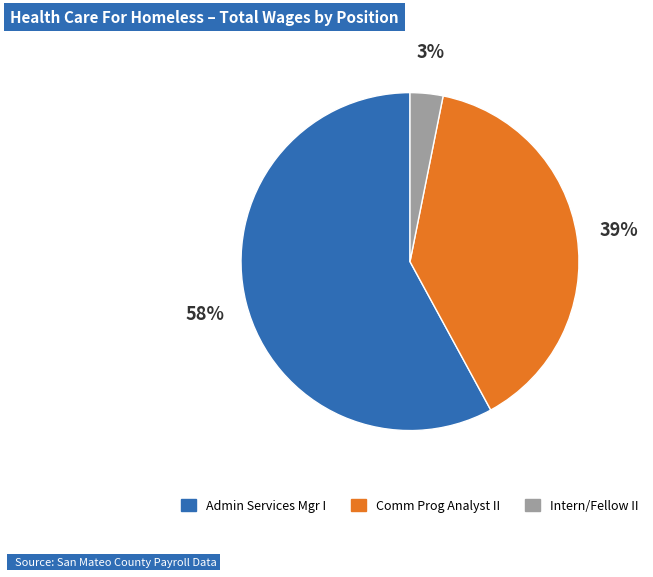

Does any single category account for the majority?

Yes